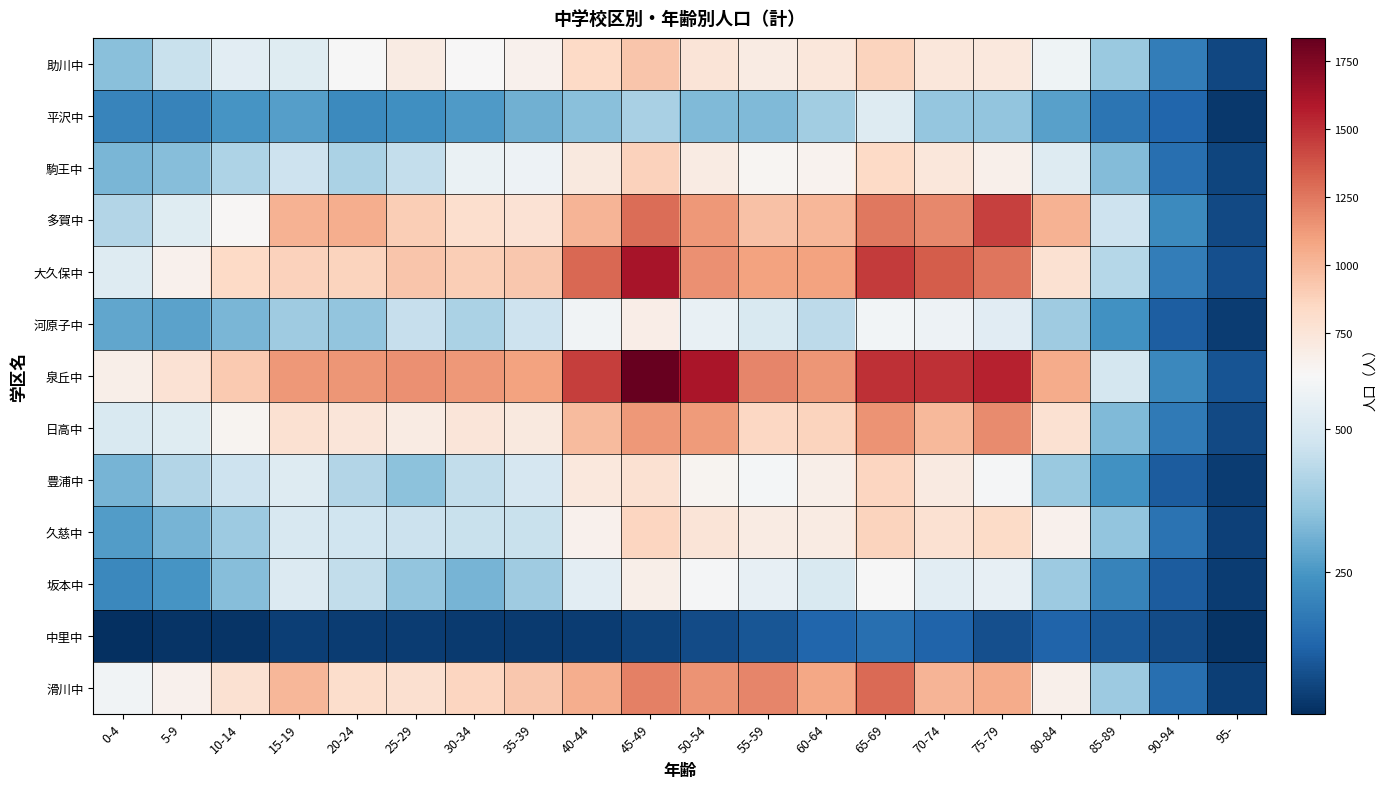

At which category does the chart reach its minimum across all series?

0-4